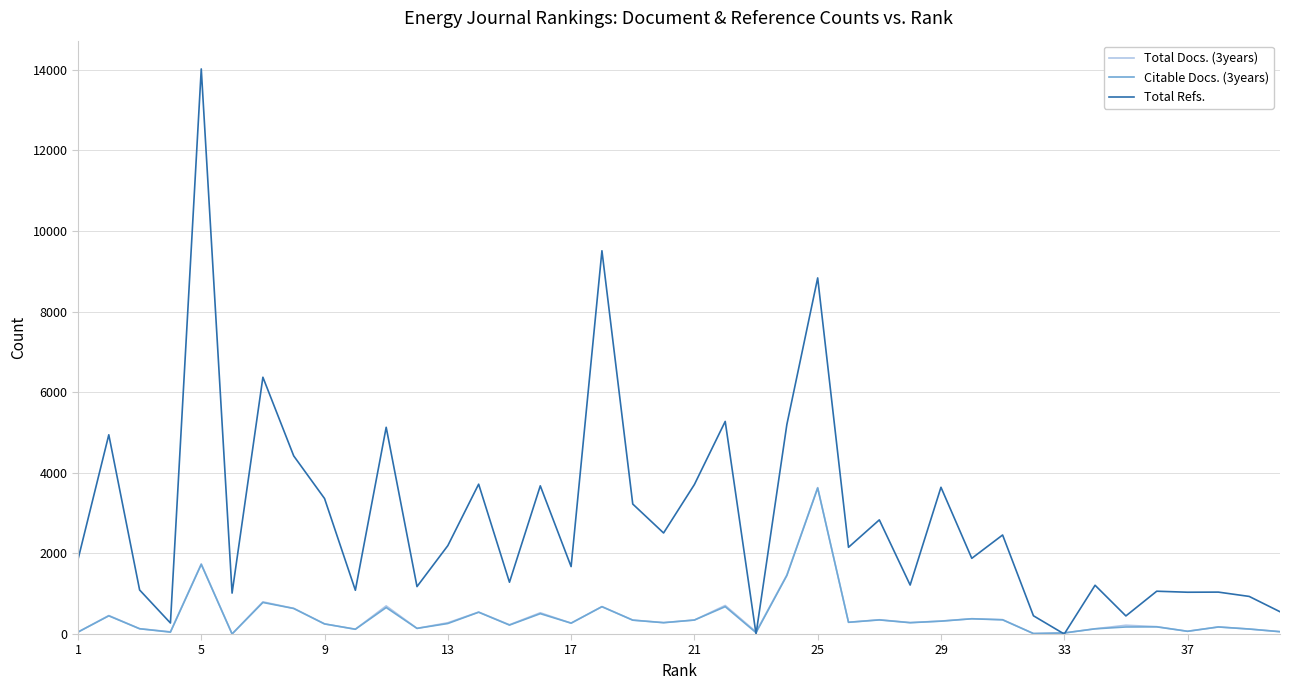

Which series has the largest total across all categories?

Total Refs.